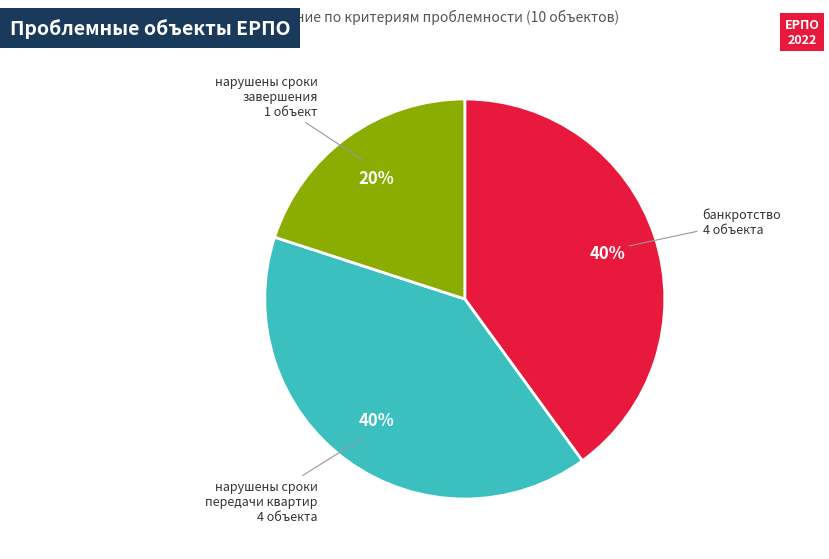

Does any single category account for the majority?

No